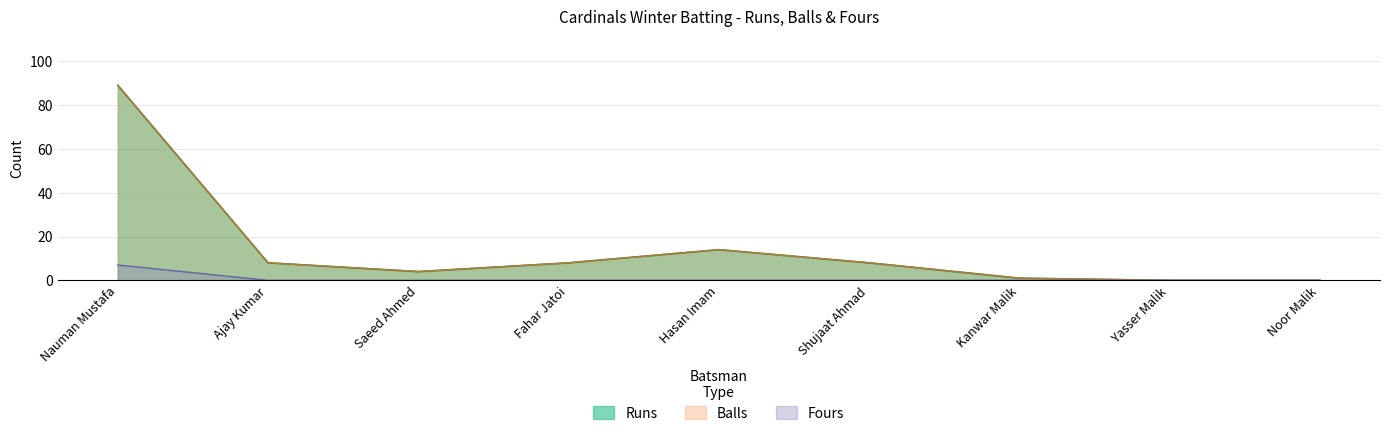

What is the total value across all series at Saeed Ahmed?

8